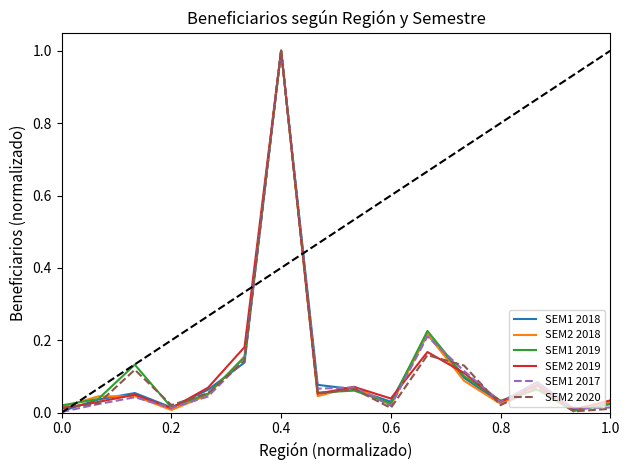

What is the maximum value for SEM2 2020?

1.0